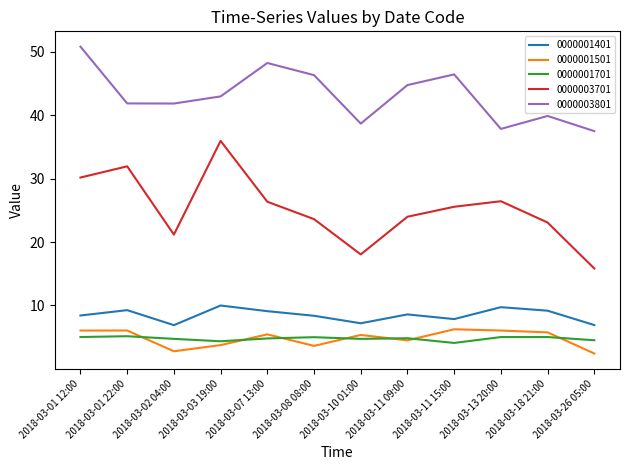

Does the chart have visible grid lines?

No